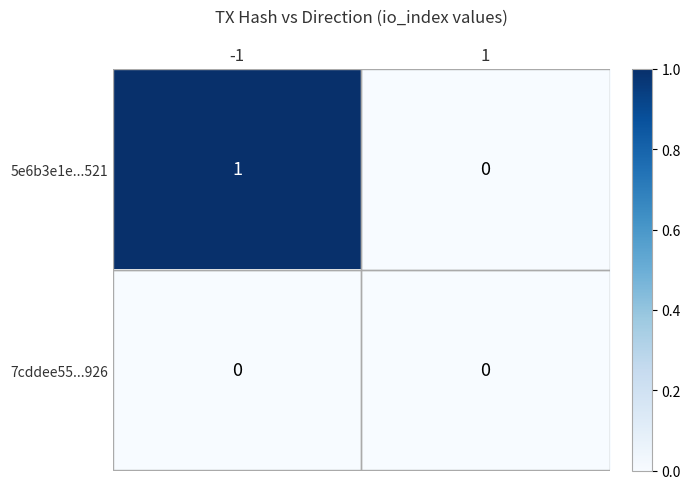

Rank the series by their maximum value, from lowest to highest.

7cddee55...926, 5e6b3e1e...521